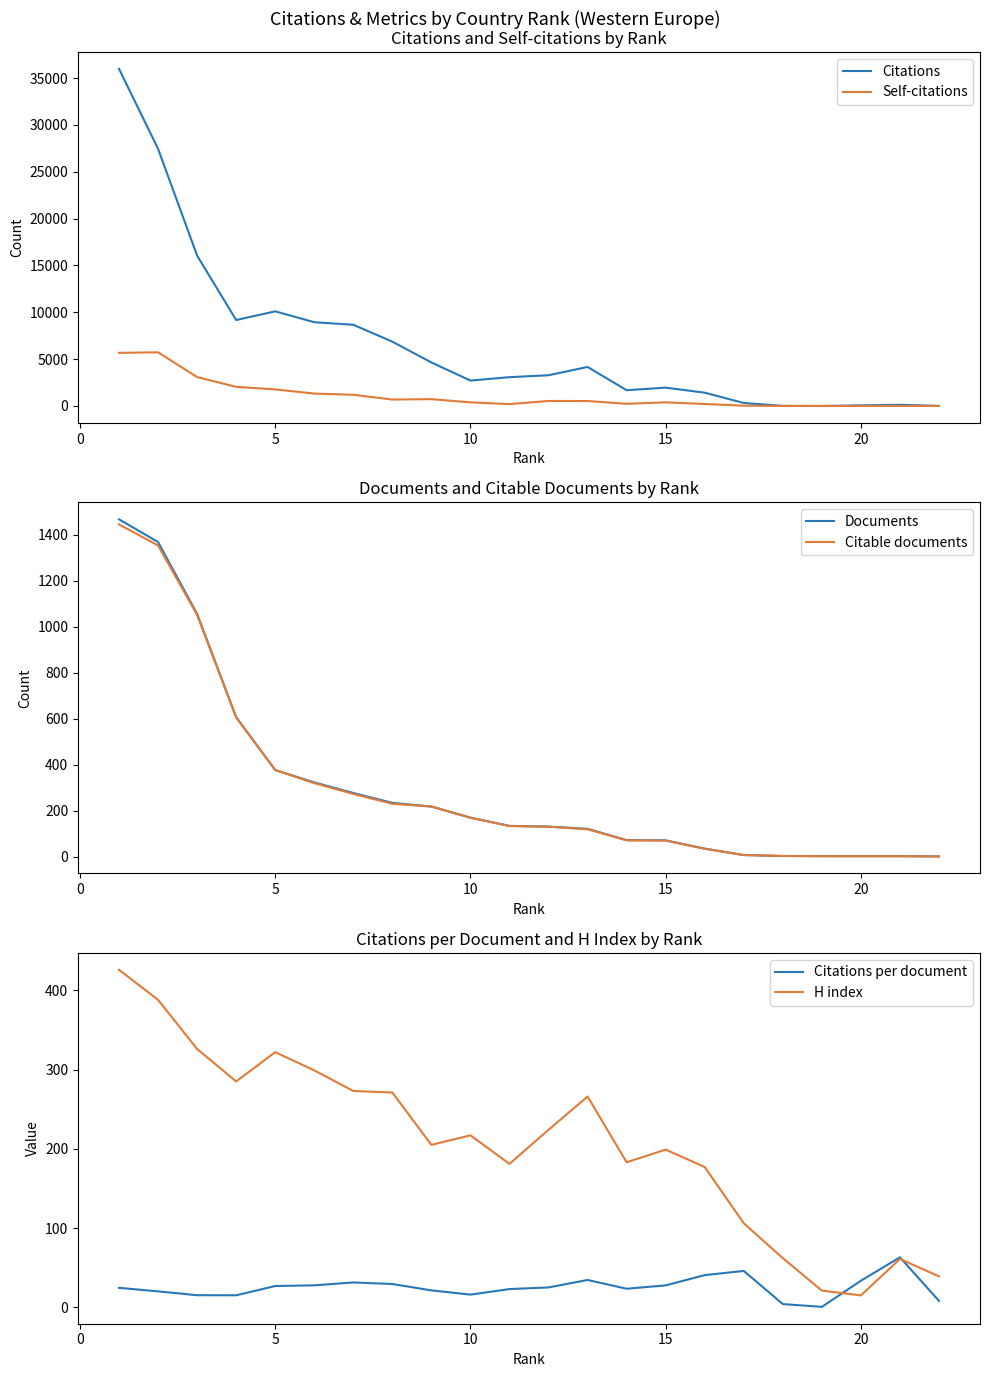

Which series has the widest spread of values?

Citations